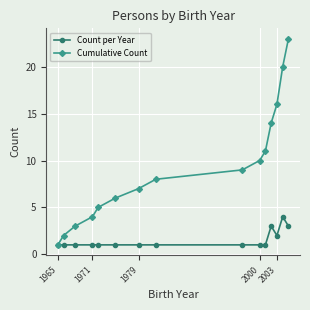

Rank the series by their maximum value, from highest to lowest.

Cumulative Count, Count per Year